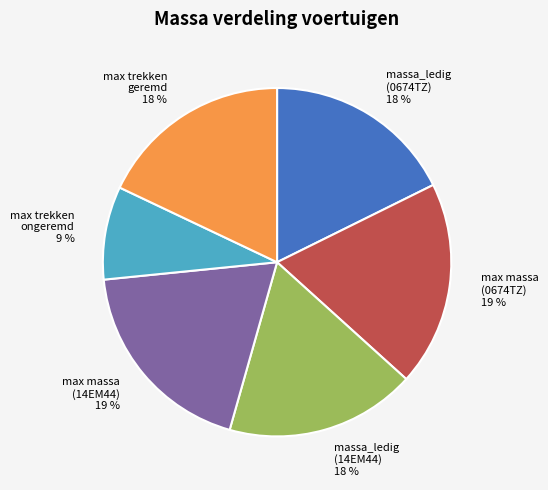

Is there a majority slice in this chart?

No